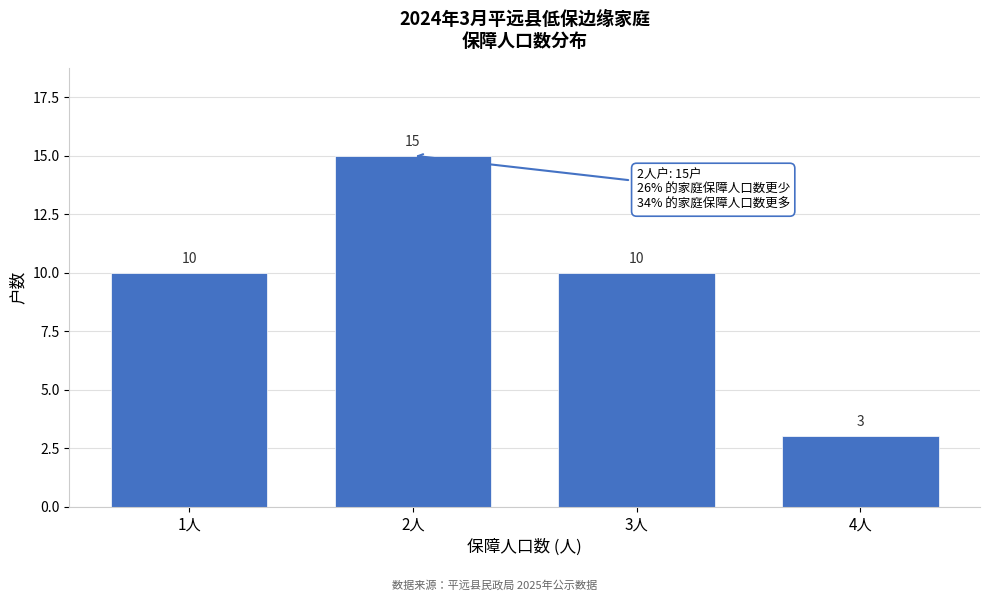

Reading left to right, transcribe all the data shown in this chart.

10	15	10	3